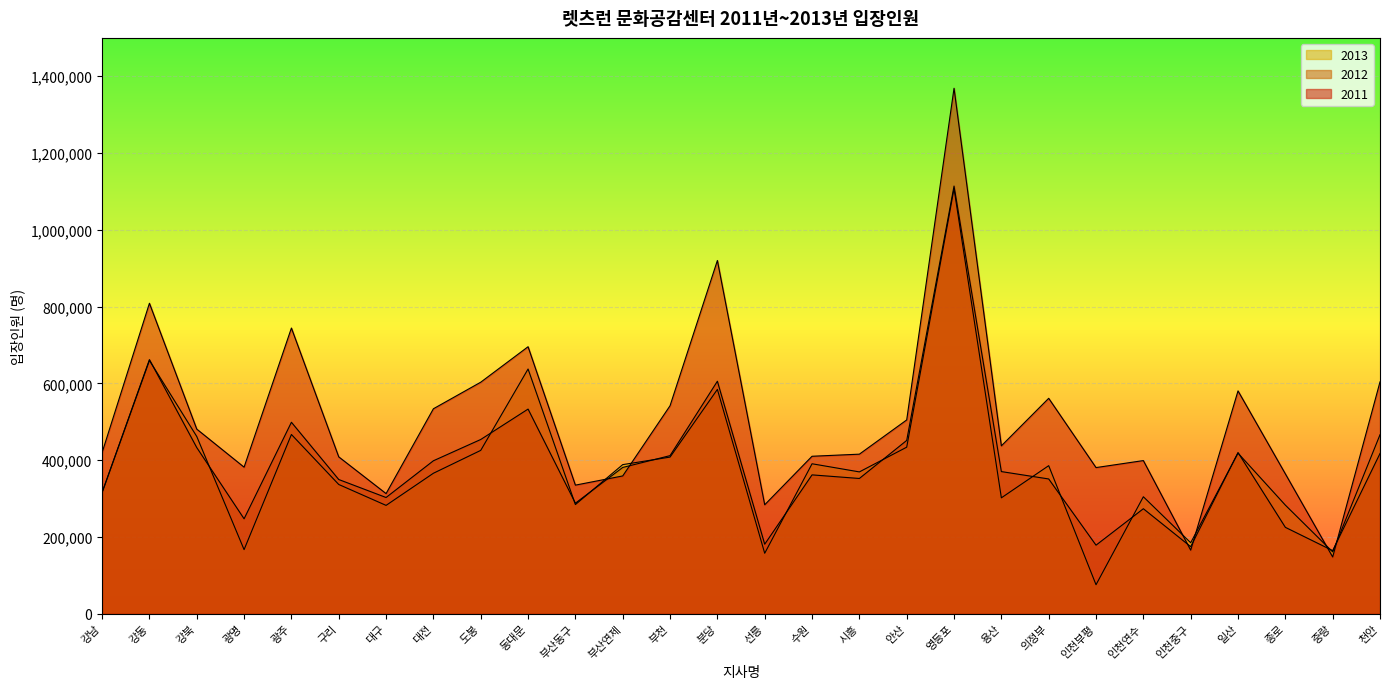

Between 인천부평 and 천안, which is larger?

천안